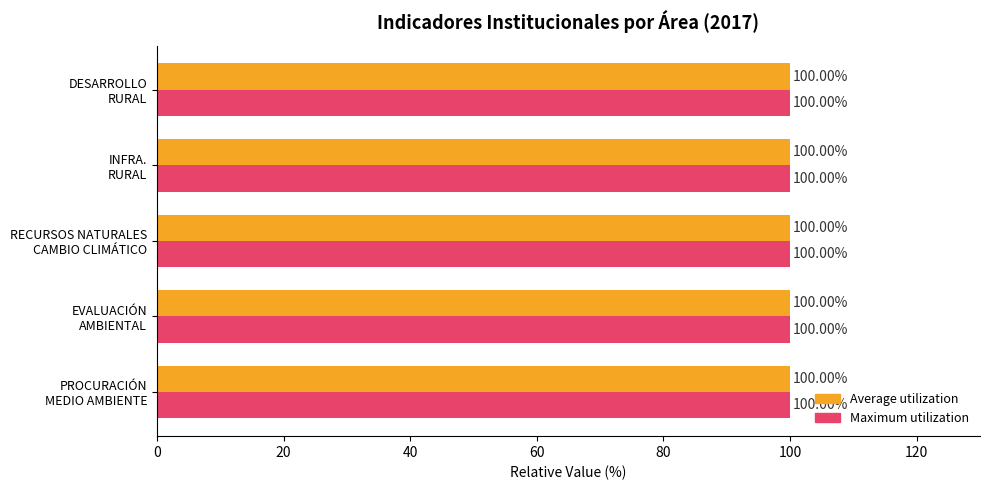

What is the lowest value of the Maximum utilization series?

100.0